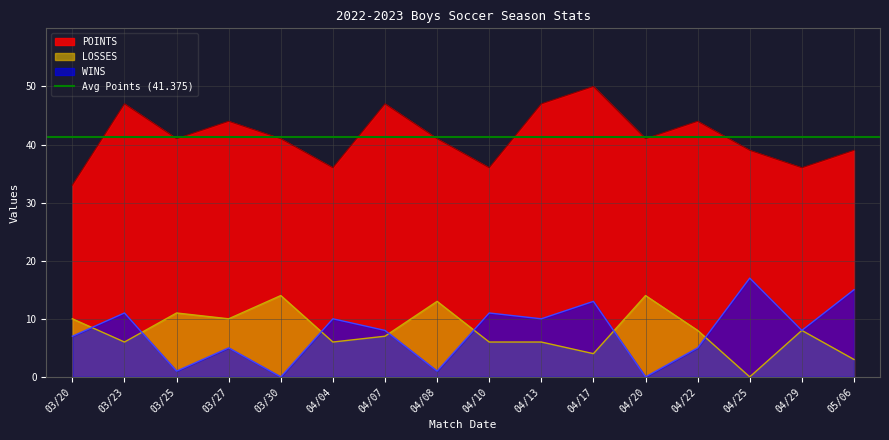

Does the chart have visible grid lines?

Yes